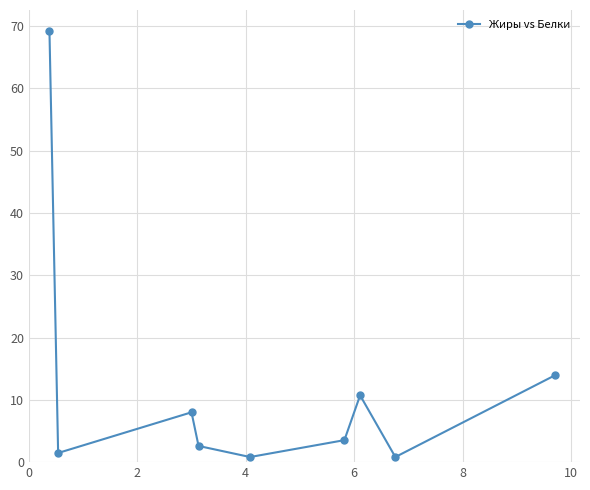

What is the maximum value shown in the chart?

69.2